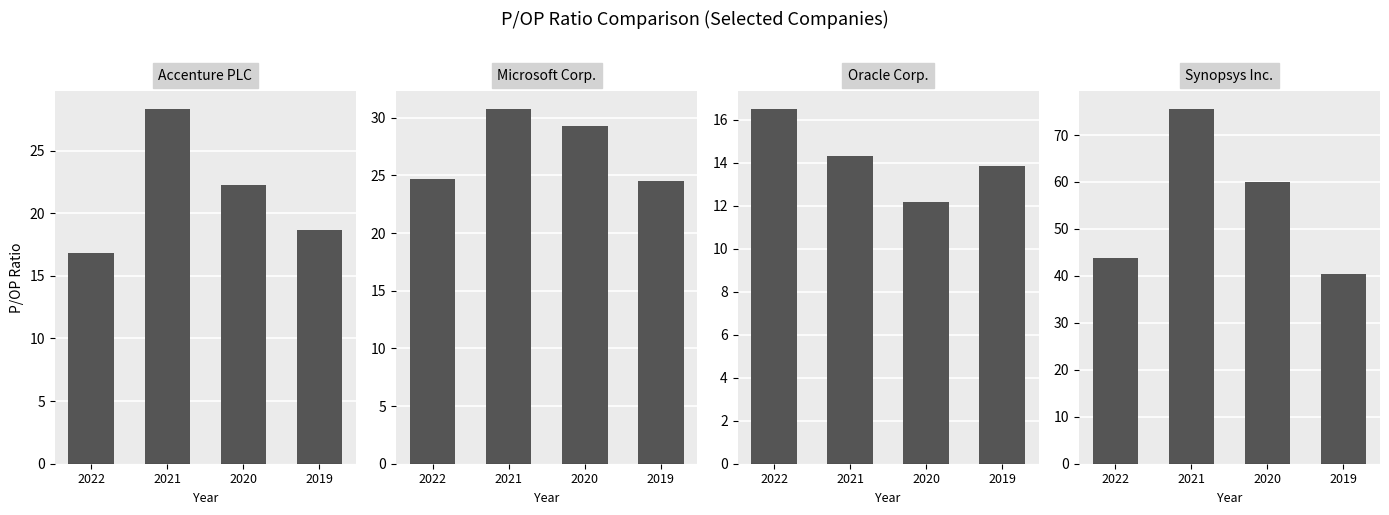

Does the chart contain stacked bars?

No